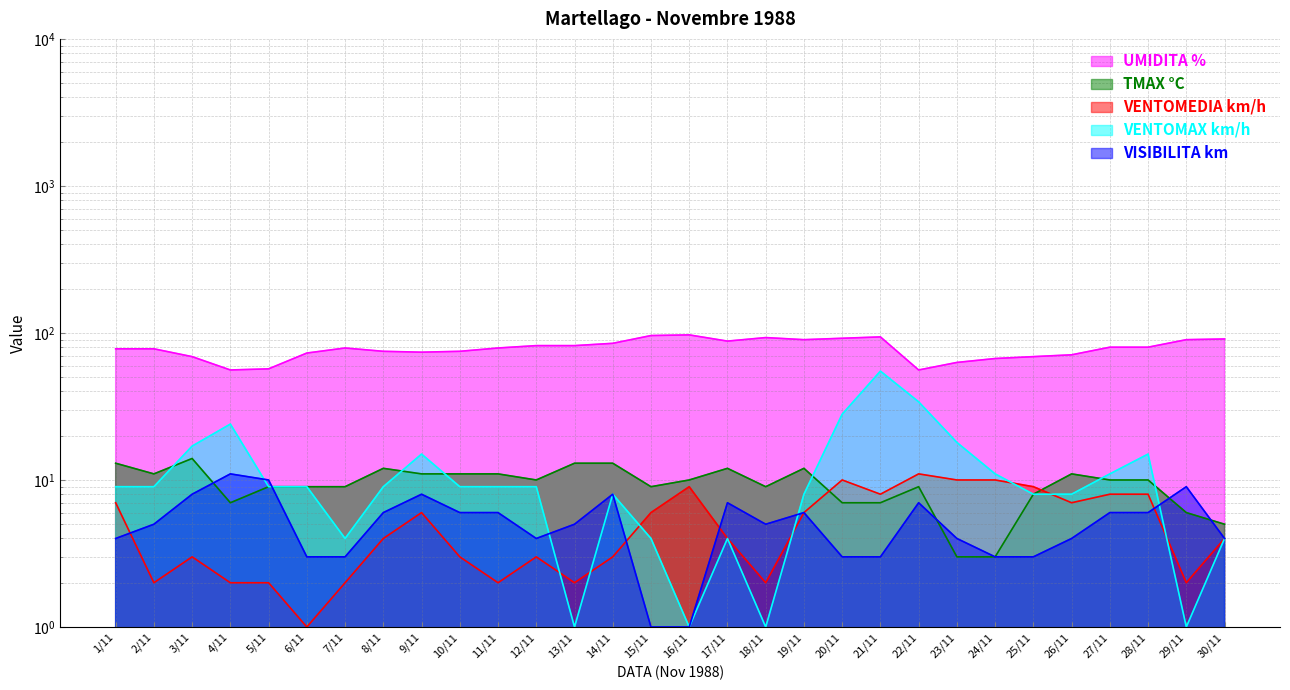

Is it true that VENTOMEDIA km/h equals 1 at 3/11?

False